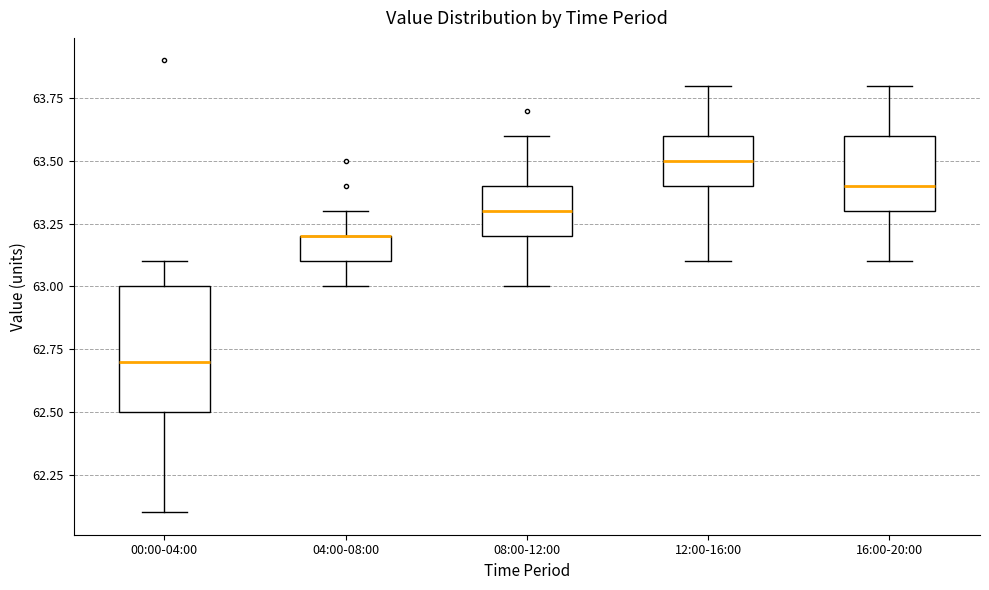

Reading left to right, read every box against the y-axis: the position of its median line, the range the box covers, and the ends of its whiskers. The values are not printed on the chart, so give them approximately, as read against the axis.

00:00-04:00: median 62.7, box 62.5 to 63.0, whiskers 62.1 to 63.1
04:00-08:00: median 63.2 (drawn on the box's upper edge), box 63.1 to 63.2, whiskers 63.0 to 63.3
08:00-12:00: median 63.3, box 63.2 to 63.4, whiskers 63.0 to 63.6
12:00-16:00: median 63.5, box 63.4 to 63.6, whiskers 63.1 to 63.8
16:00-20:00: median 63.4, box 63.3 to 63.6, whiskers 63.1 to 63.8